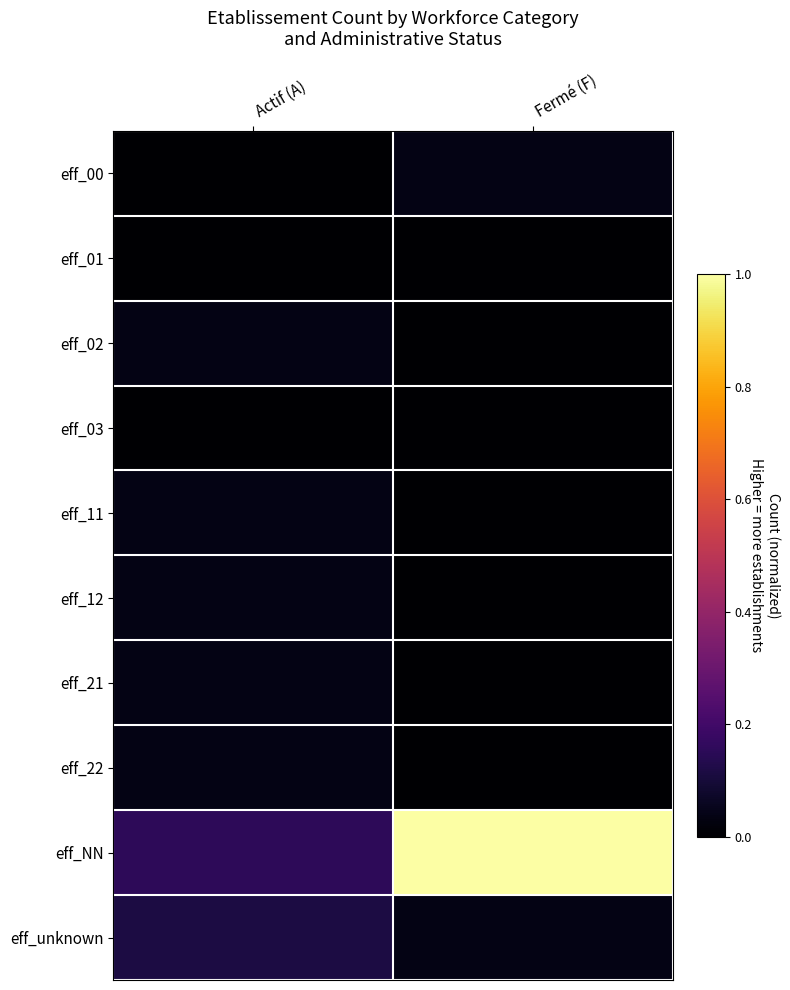

Between Fermé (F) and Actif (A), which is larger?

Fermé (F)